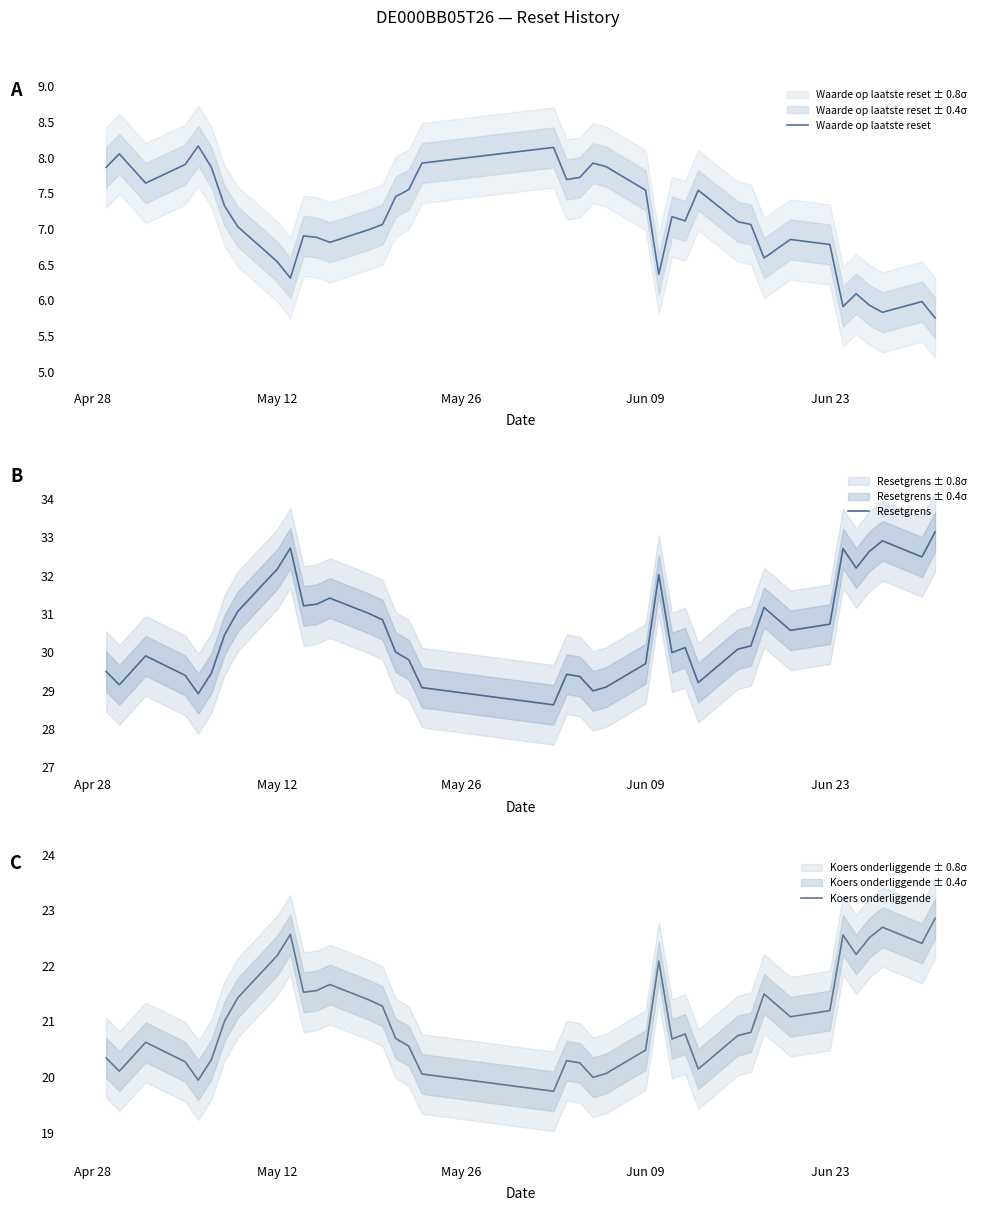

What is the difference between the maximum and second lowest values in the Waarde op laatste reset series?

2.3